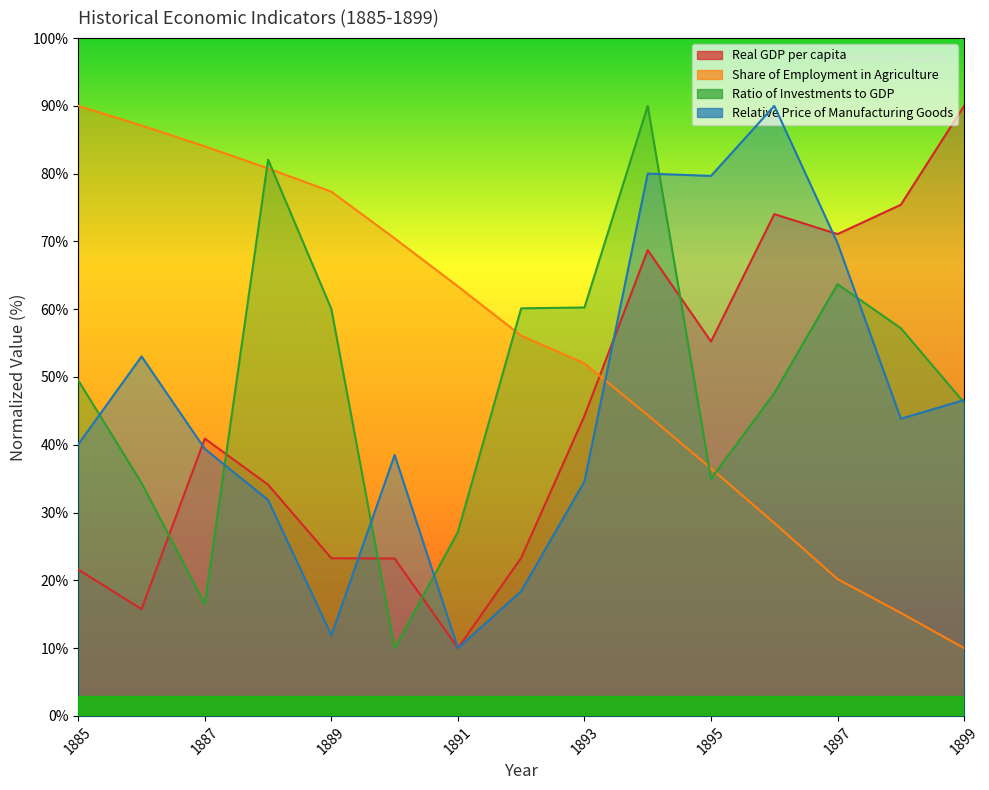

In Real GDP per capita, how many points are lower than both neighbors (excluding endpoints)?

4